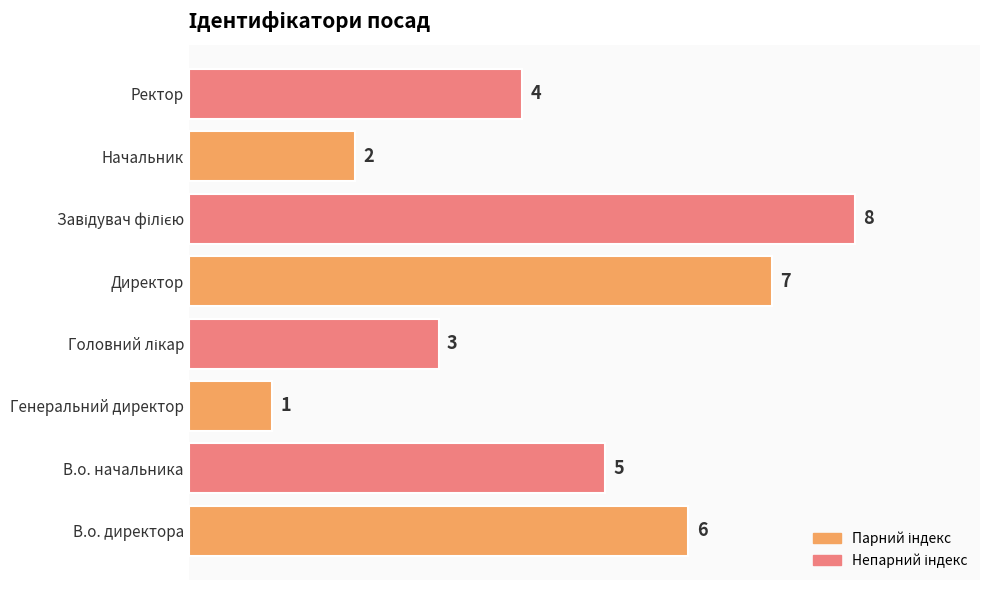

What is the greatest value displayed?

8